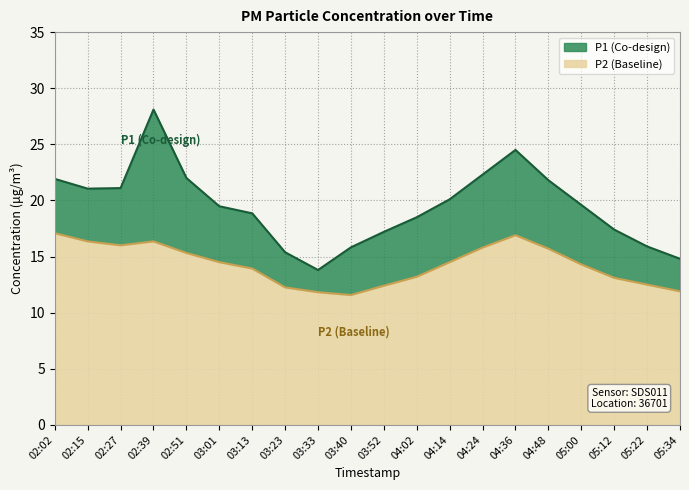

What is the highest value of the P2 series?

17.1